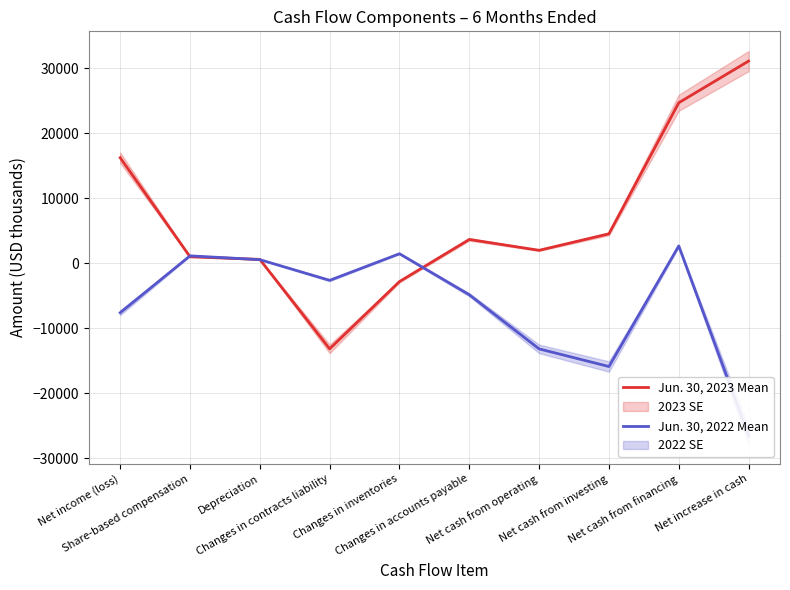

How many positive values does the Jun. 30, 2023 Mean series have?

8